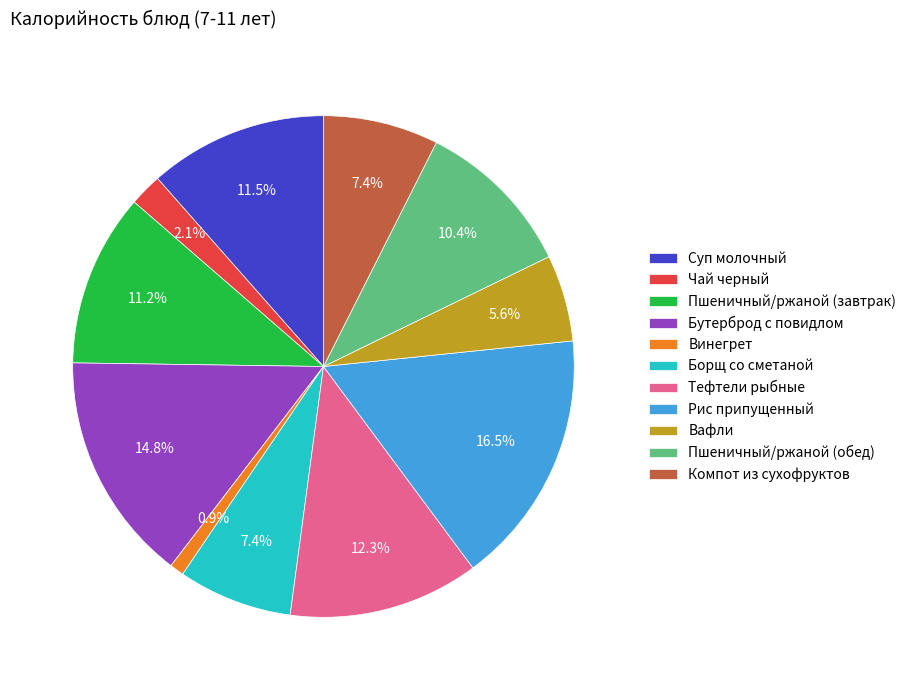

To the nearest percent, what is the difference between the Чай черный and Рис припущенный slice percentages?

14%